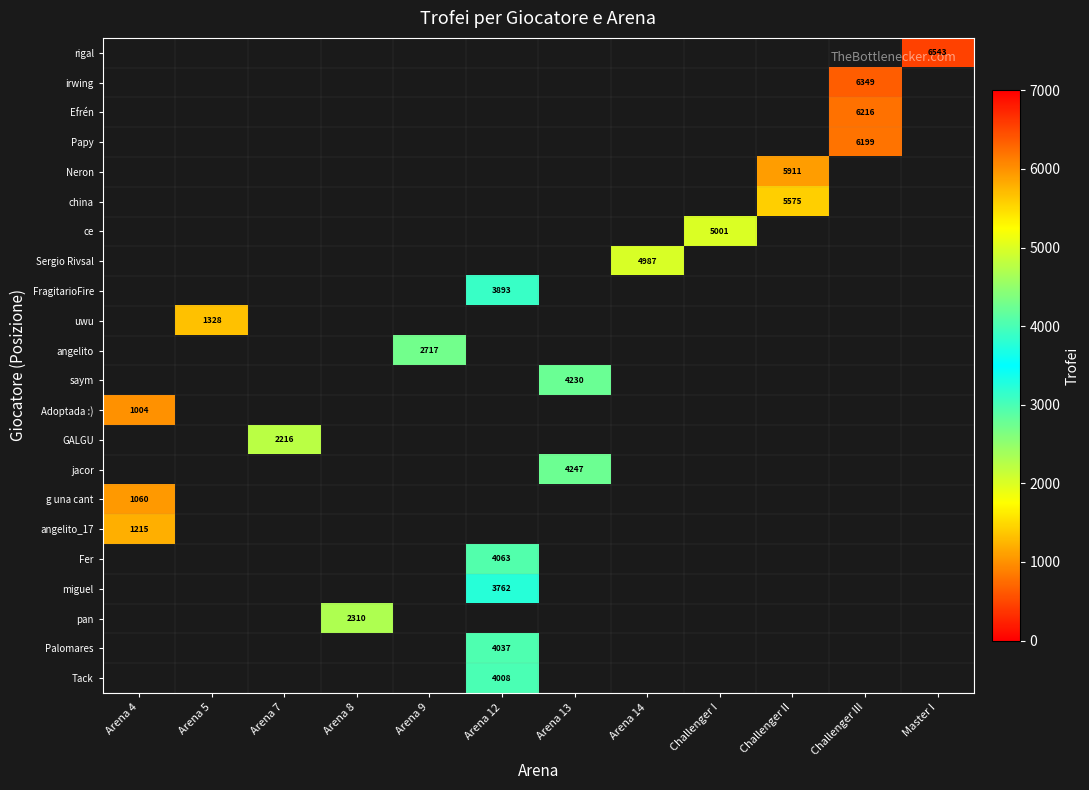

Is the value of saym at Arena 13 greater than the value of jacor at Master I?

No